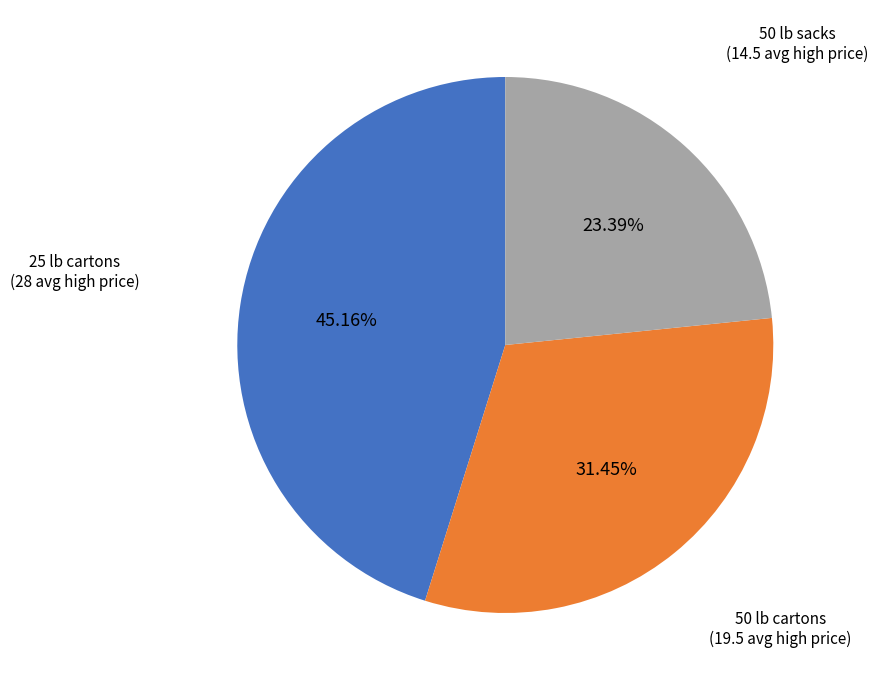

Rank the categories by value from lowest to highest.

50 lb sacks, 50 lb cartons, 25 lb cartons